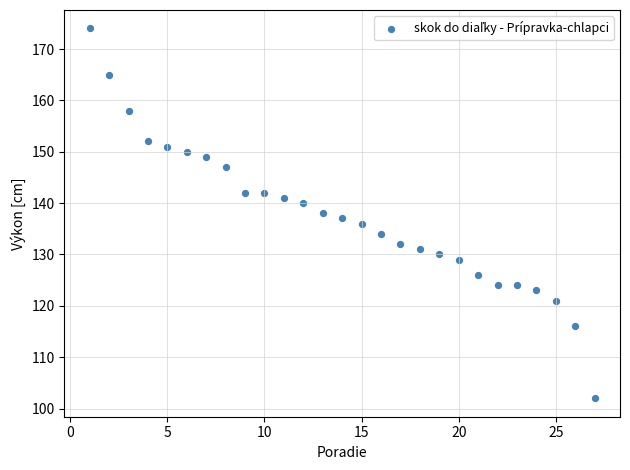

What is the range of Y values (max minus min)?

72